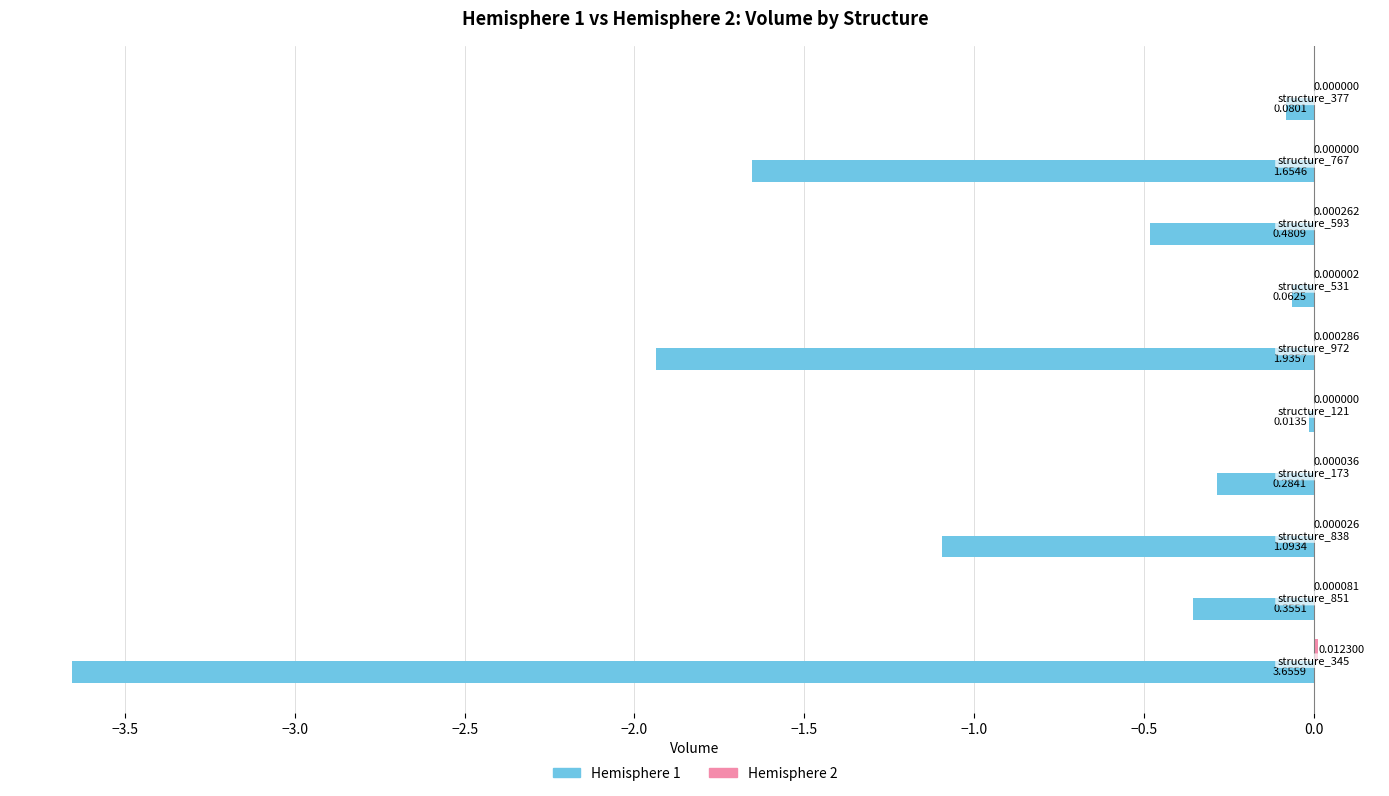

What is the sum of all Hemisphere 1 values?

-9.6